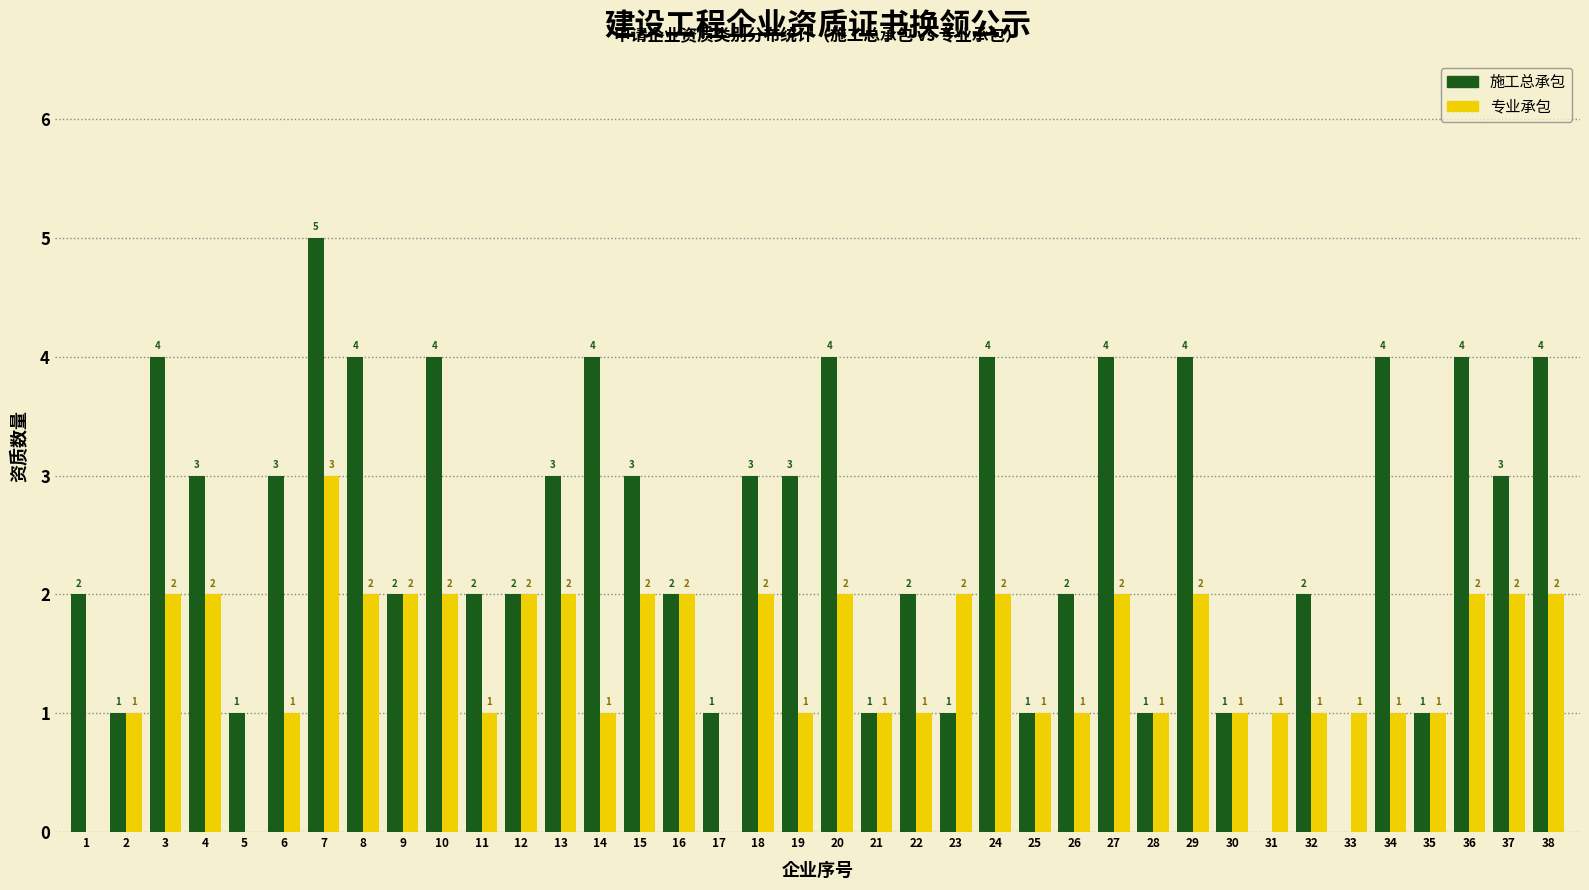

Reading left to right, transcribe all the data shown in this chart.

施工总承包: 1=2	2=1	3=4	4=3	5=1	6=3	7=5	8=4	9=2	10=4	11=2	12=2	13=3	14=4	15=3	16=2	17=1	18=3	19=3	20=4	21=1	22=2	23=1	24=4	25=1	26=2	27=4	28=1	29=4	30=1	31=0	32=2	33=0	34=4	35=1	36=4	37=3	38=4
专业承包: 1=0	2=1	3=2	4=2	5=0	6=1	7=3	8=2	9=2	10=2	11=1	12=2	13=2	14=1	15=2	16=2	17=0	18=2	19=1	20=2	21=1	22=1	23=2	24=2	25=1	26=1	27=2	28=1	29=2	30=1	31=1	32=1	33=1	34=1	35=1	36=2	37=2	38=2